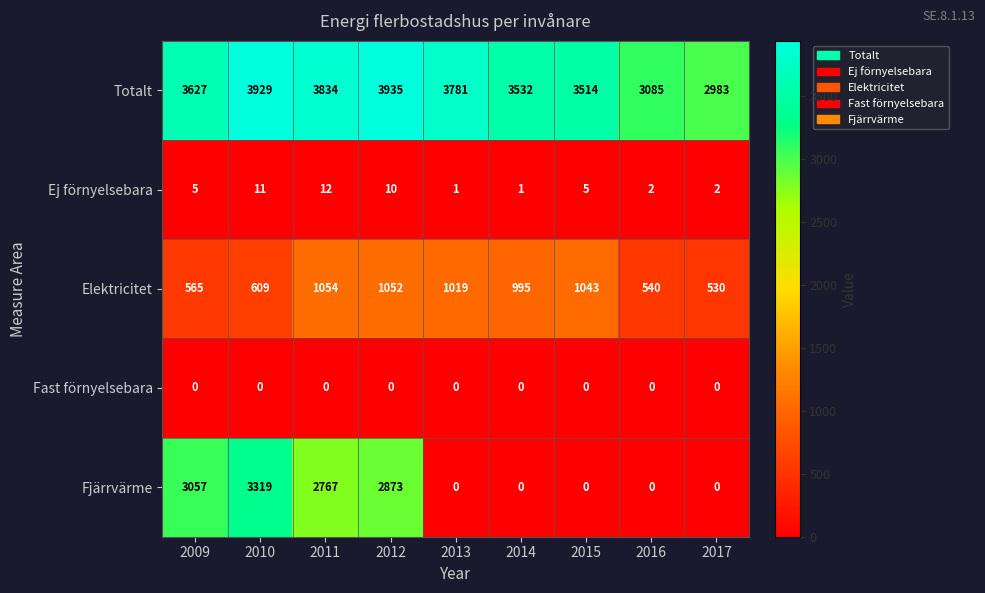

Which series has the largest total across all categories?

Totalt